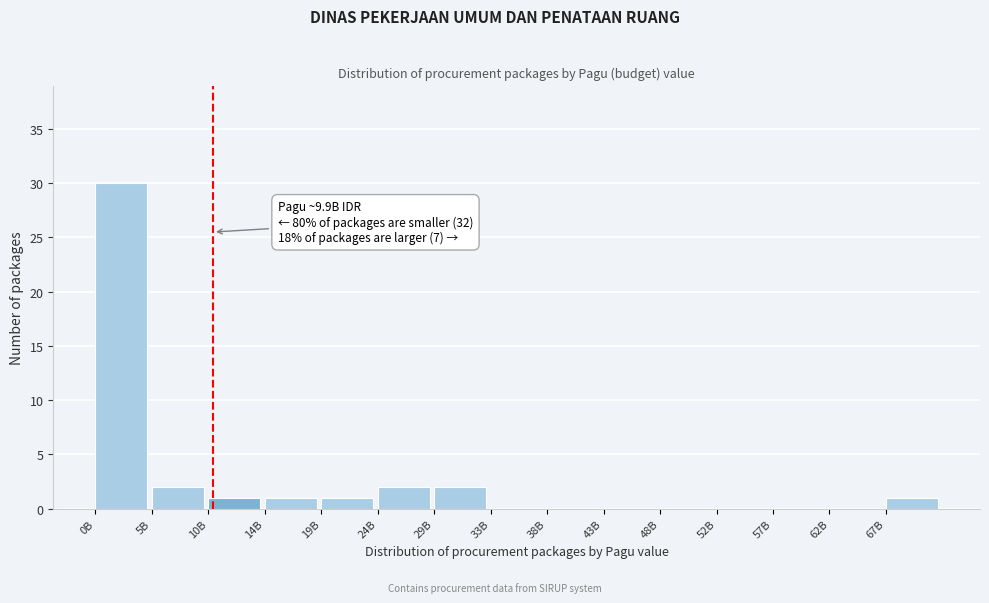

Reading left to right, transcribe all the data shown in this chart.

0B=30	5B=2	10B=1	14B=1	19B=1	24B=2	29B=2	33B=0	38B=0	43B=0	48B=0	52B=0	57B=0	62B=0	67B=1